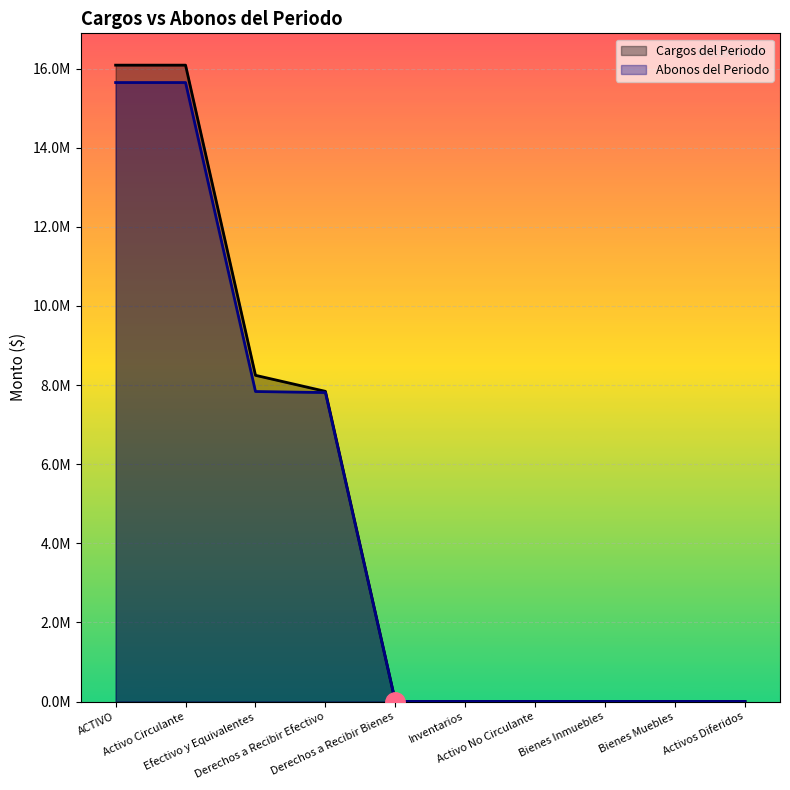

How many data points in Abonos del Periodo are above 0?

4